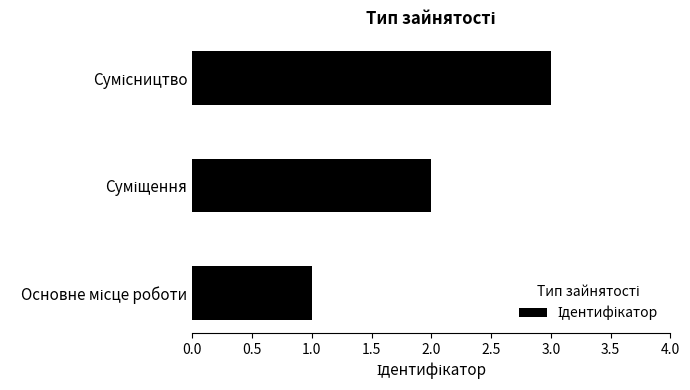

What is the sum of all values?

6